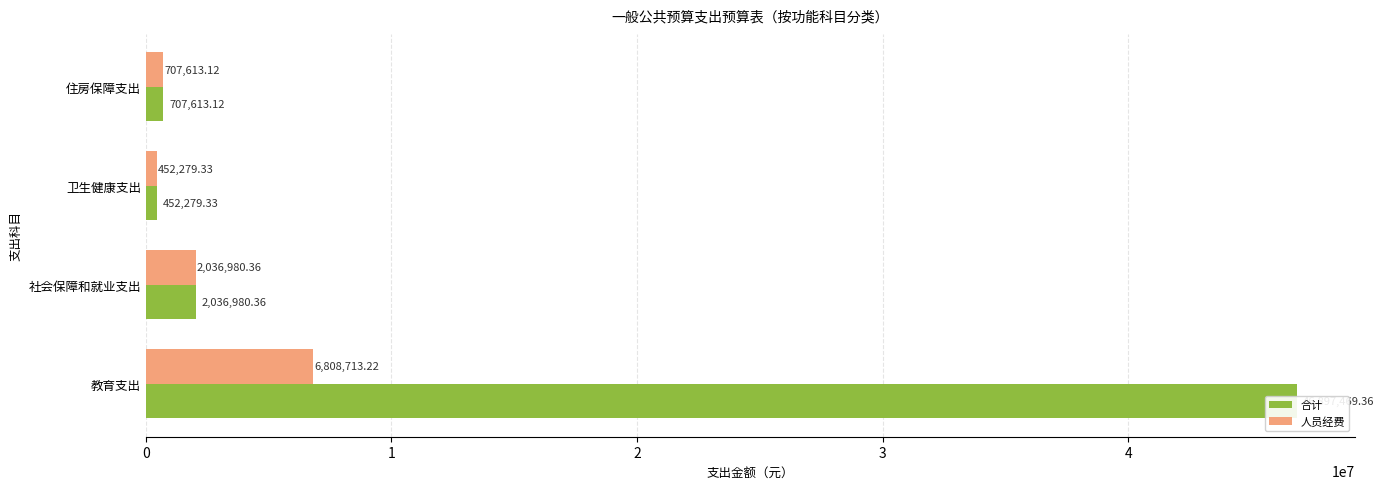

How many bars are there in each group?

2